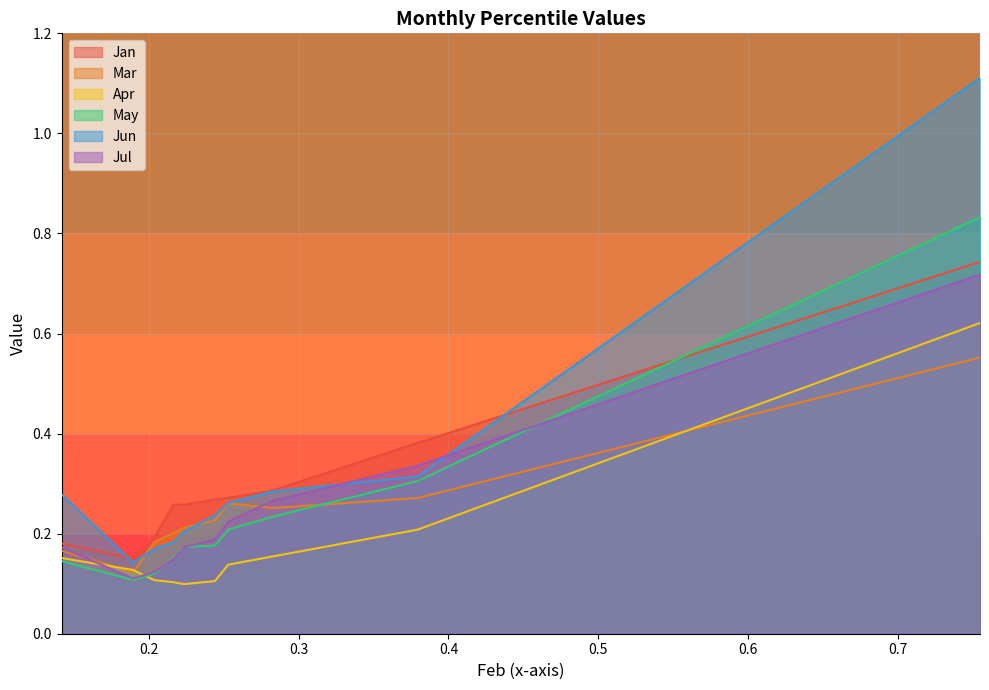

The value of Mar at pct65 is 0.5. True or false?

False